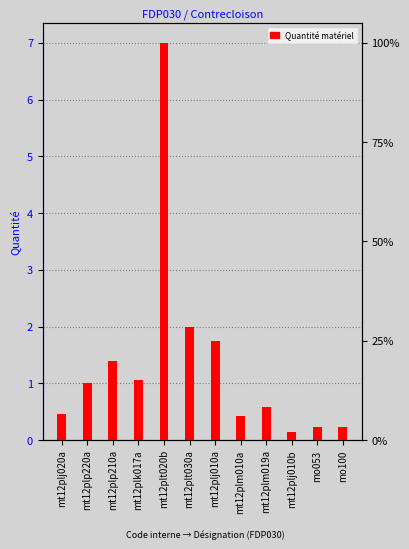

What is the difference between the values at mt12plt030a and mt12plj010a?

0.2